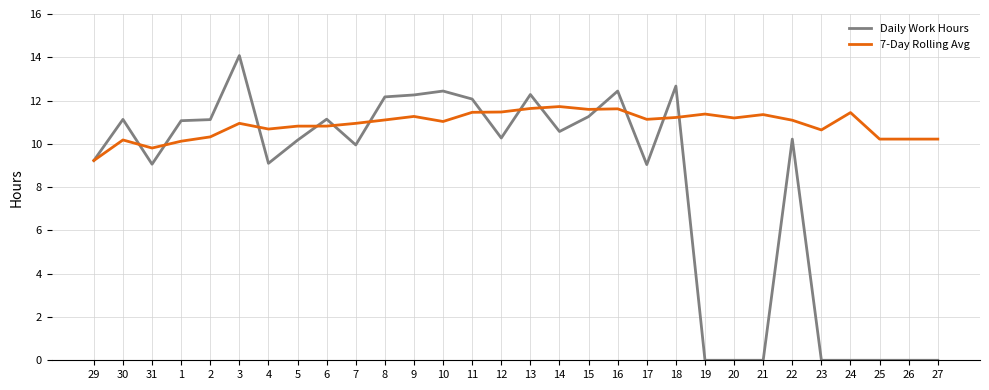

Which series has the largest total across all categories?

7-Day Rolling Avg